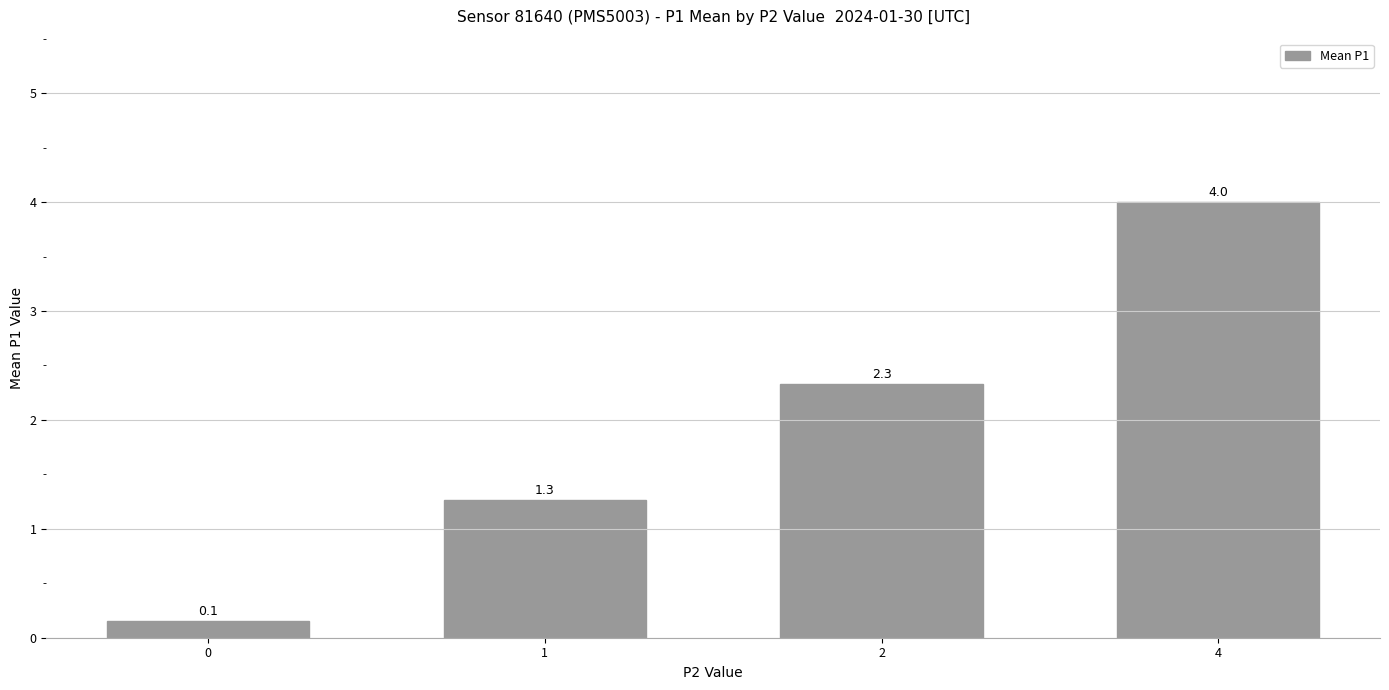

True or false: the data shows 0.1 at 0.

True